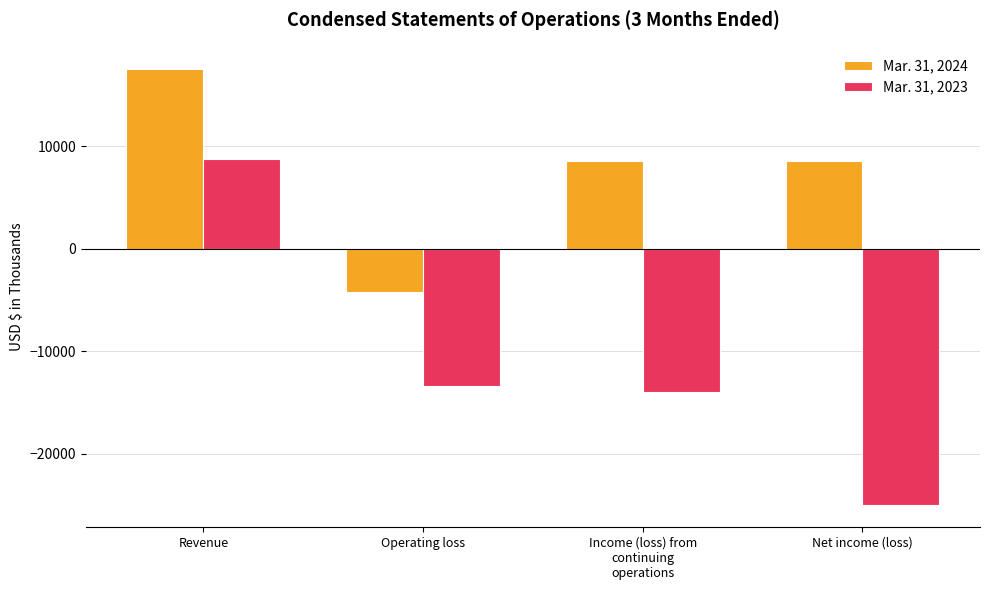

What is the difference between the second highest and second lowest values in the Mar. 31, 2023 series?

596